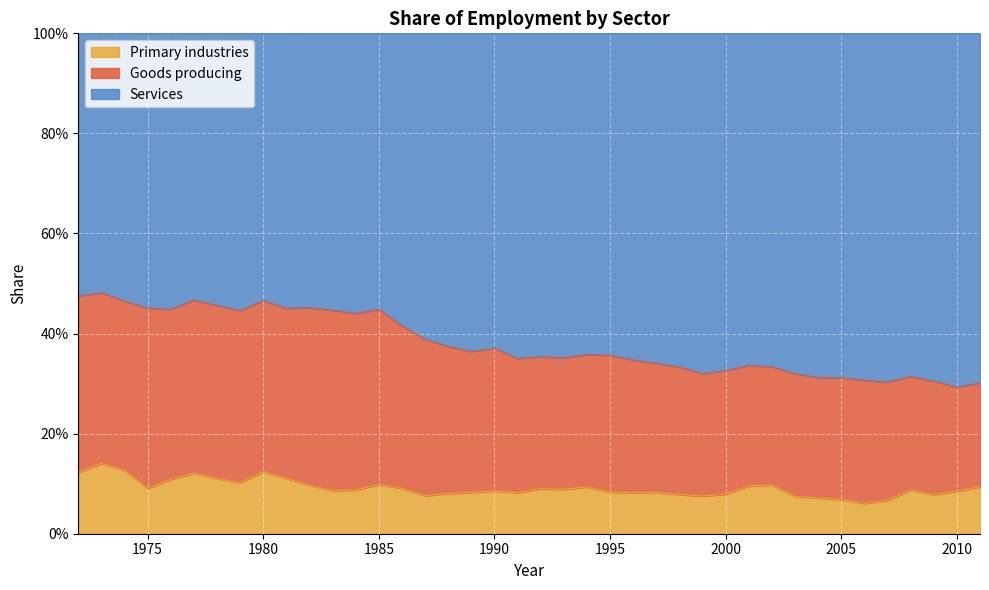

What is the difference between the maximum and minimum values in the Primary industries series?

0.1